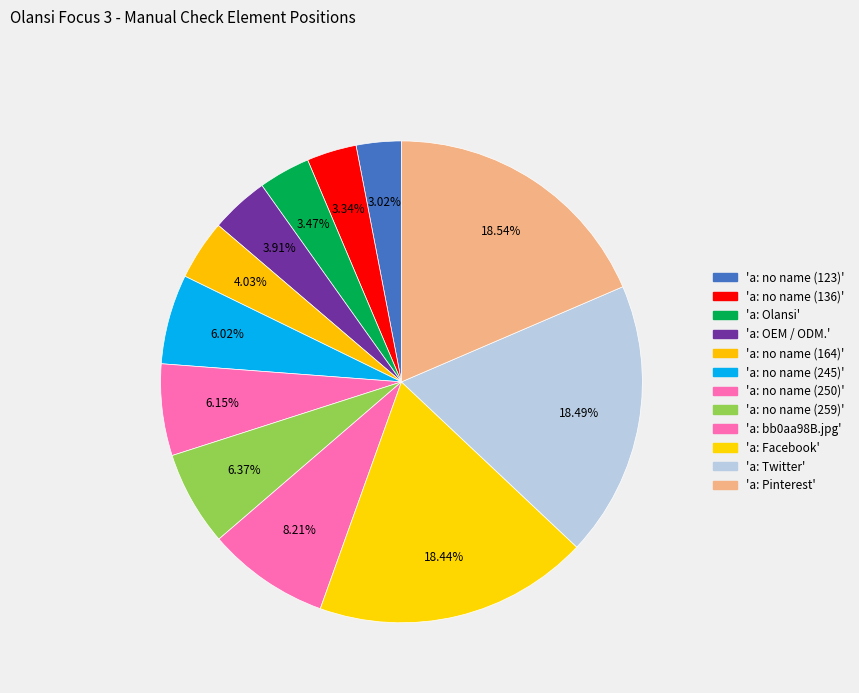

How many slices are in this pie chart?

12